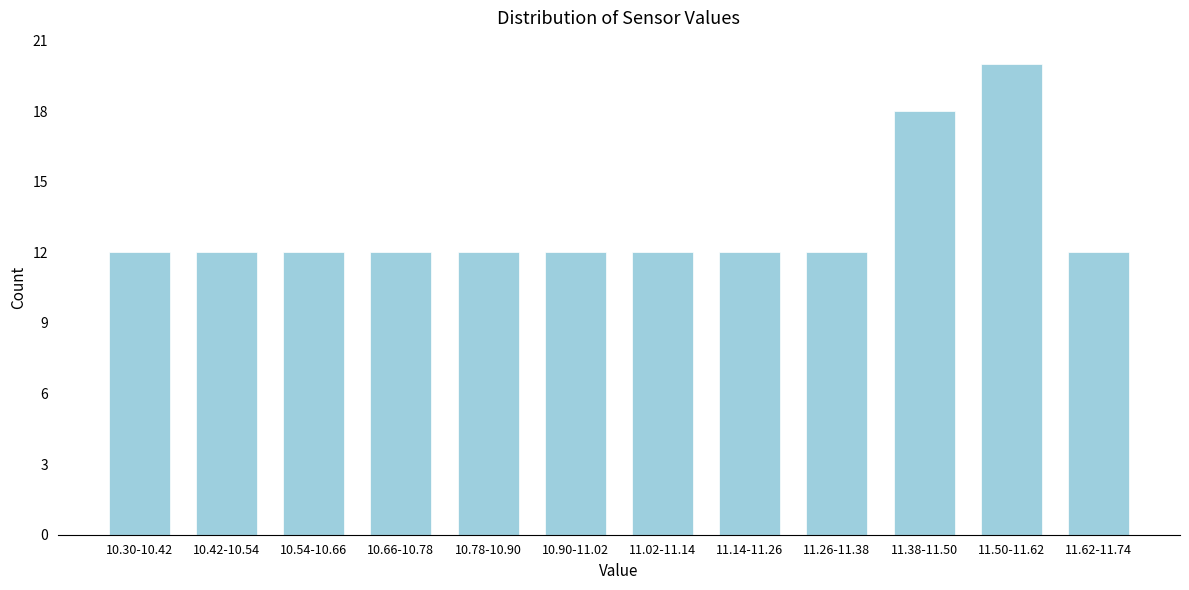

Reading right to left, list all the values displayed in this chart.

11.62-11.74=12	11.50-11.62=20	11.38-11.50=18	11.26-11.38=12	11.14-11.26=12	11.02-11.14=12	10.90-11.02=12	10.78-10.90=12	10.66-10.78=12	10.54-10.66=12	10.42-10.54=12	10.30-10.42=12